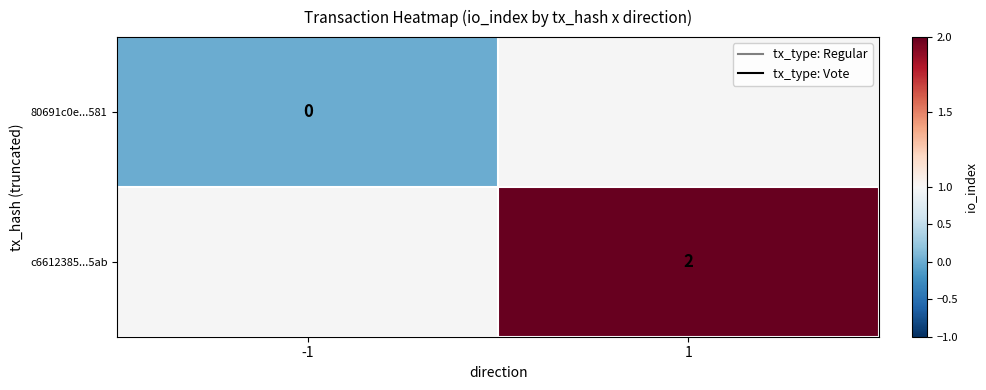

Is the value of c6612385...5ab at 1 greater than the value of 80691c0e...581 at -1?

Yes